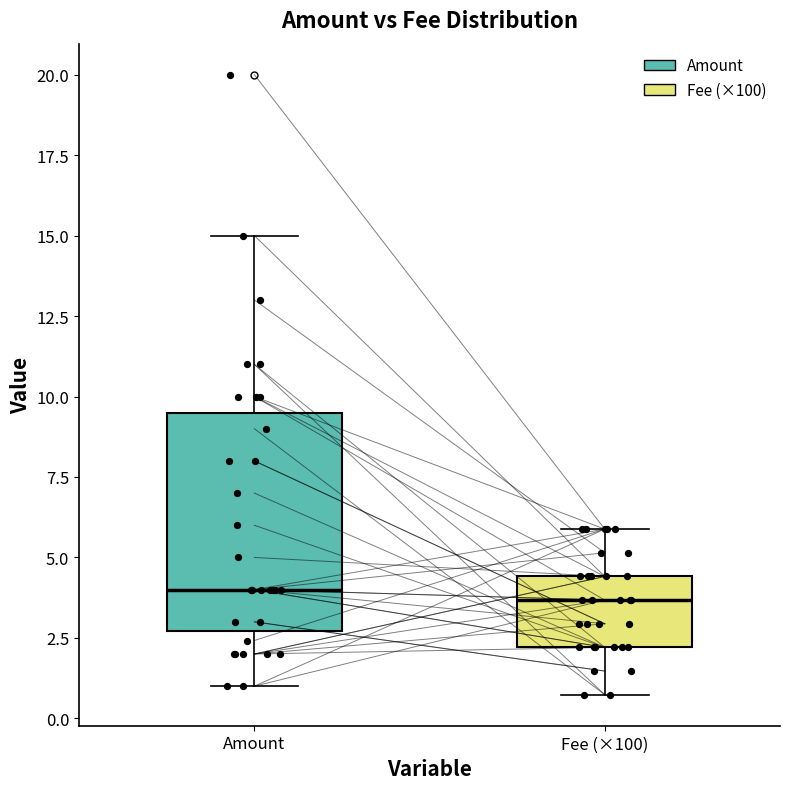

Which box is the tallest, from its lower edge to its upper edge?

Amount